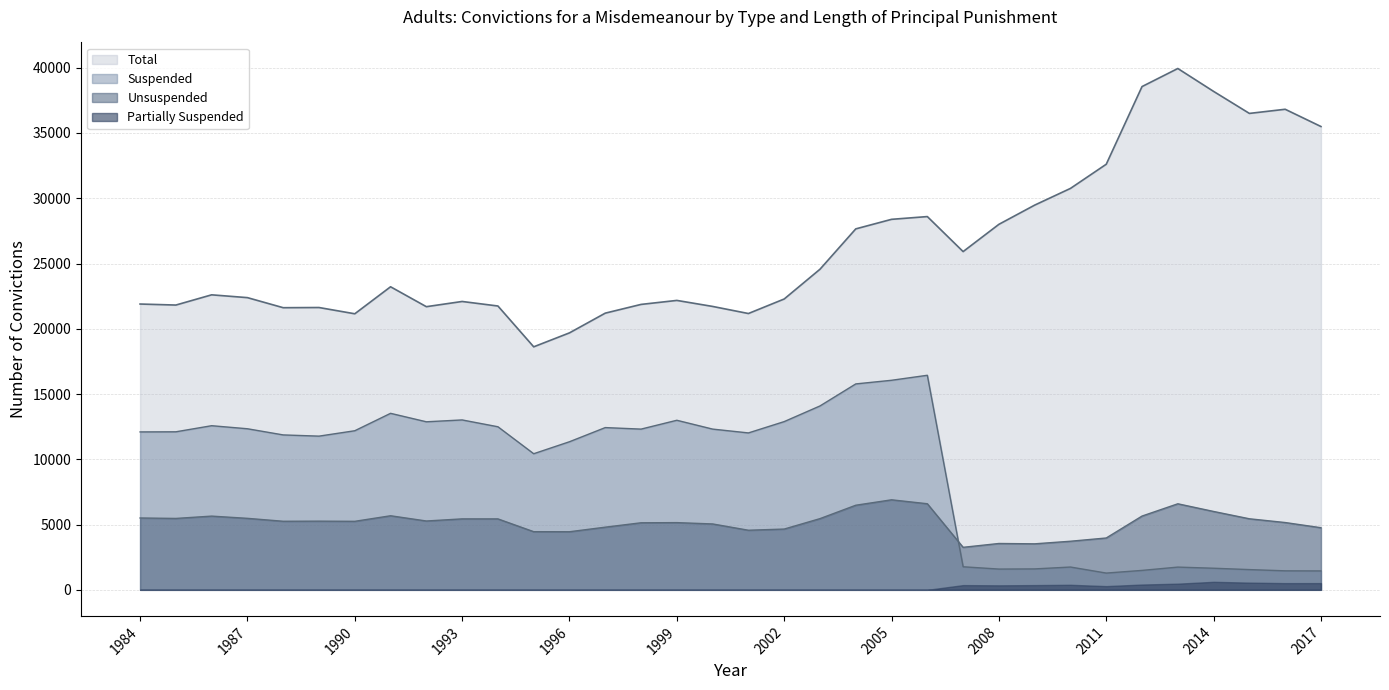

Which category has the highest value across all series?

2013